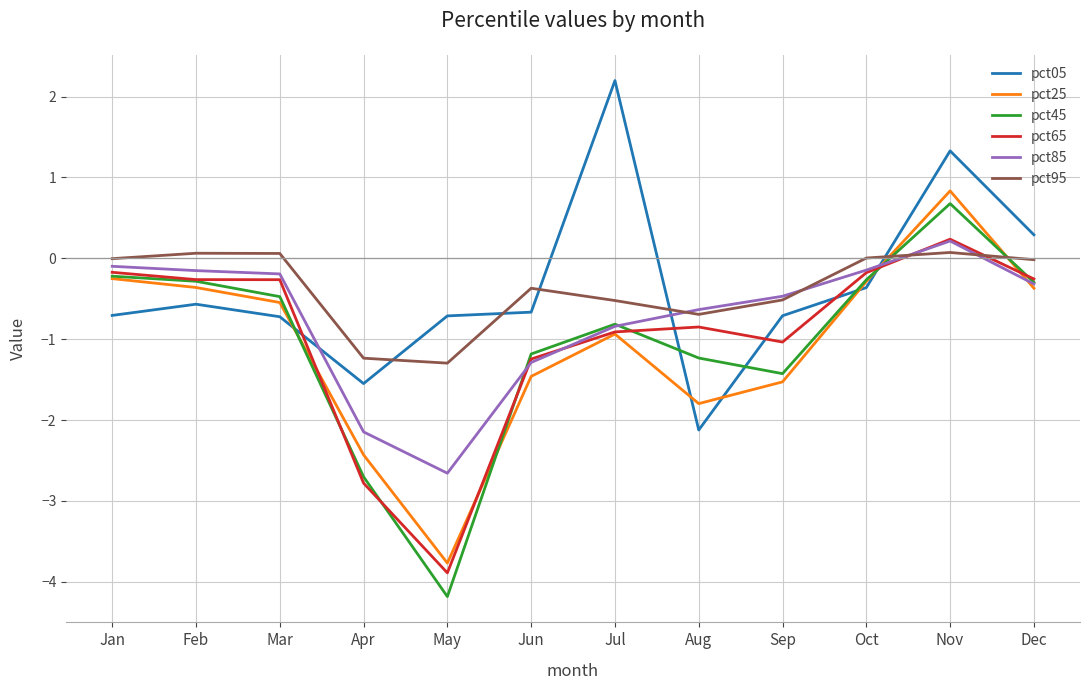

What is the difference between the pct95 values at Sep and Oct?

0.5